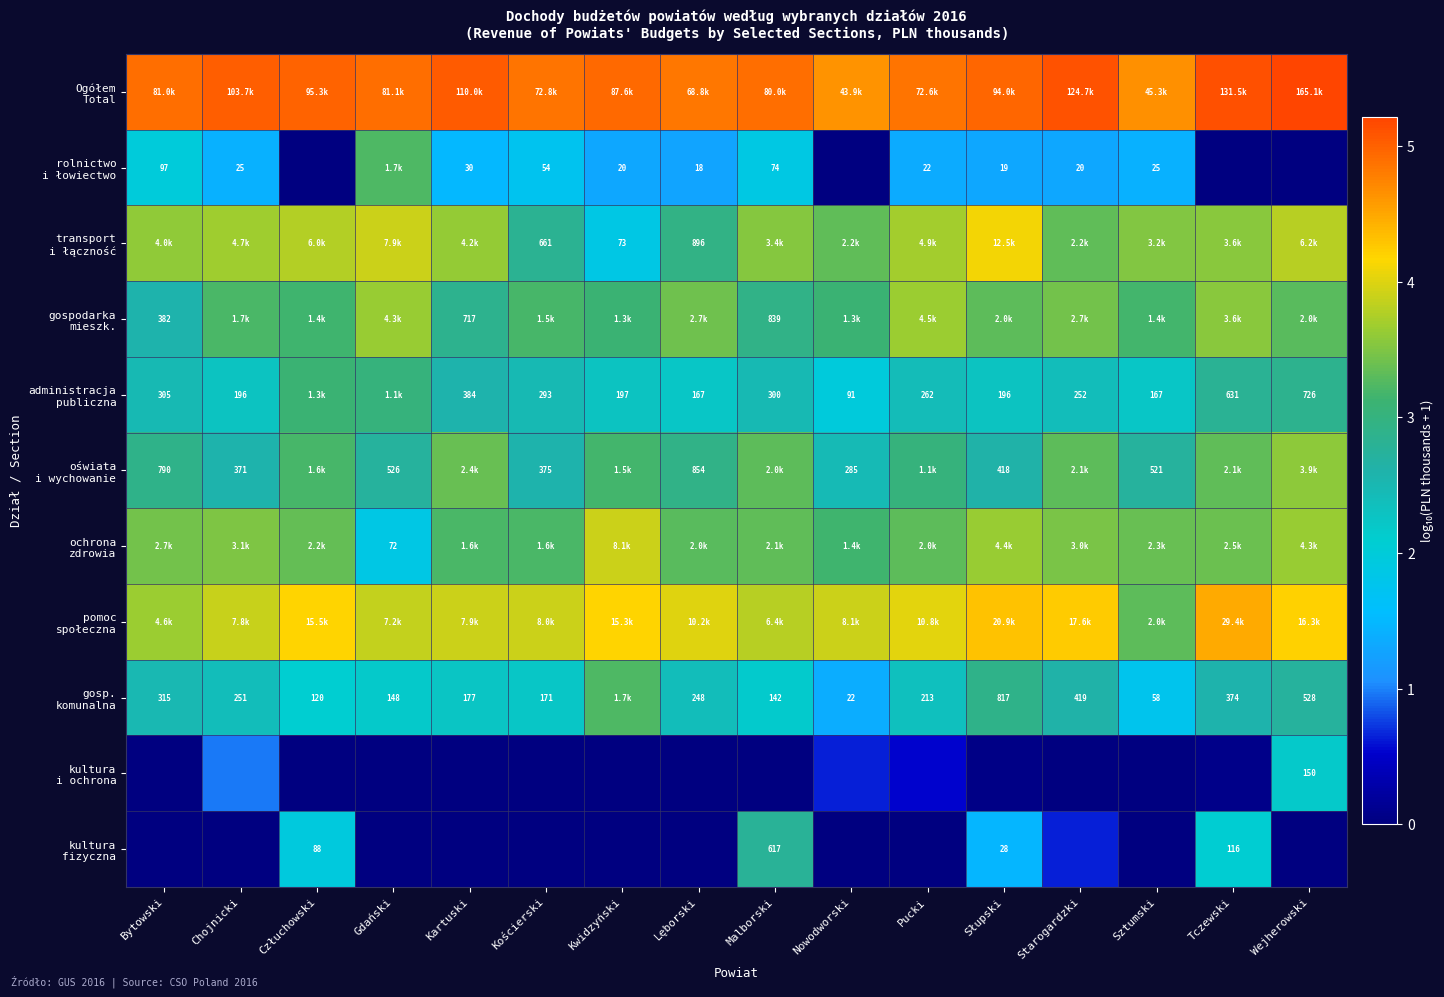

Rank the series at Chojnicki from highest to lowest value.

Ogółem Total, pomoc społeczna, transport i łączność, ochrona zdrowia, gospodarka mieszk., oświata i wychowanie, gosp. komunalna, administracja publiczna, rolnictwo i łowiectwo, kultura i ochrona, kultura fizyczna